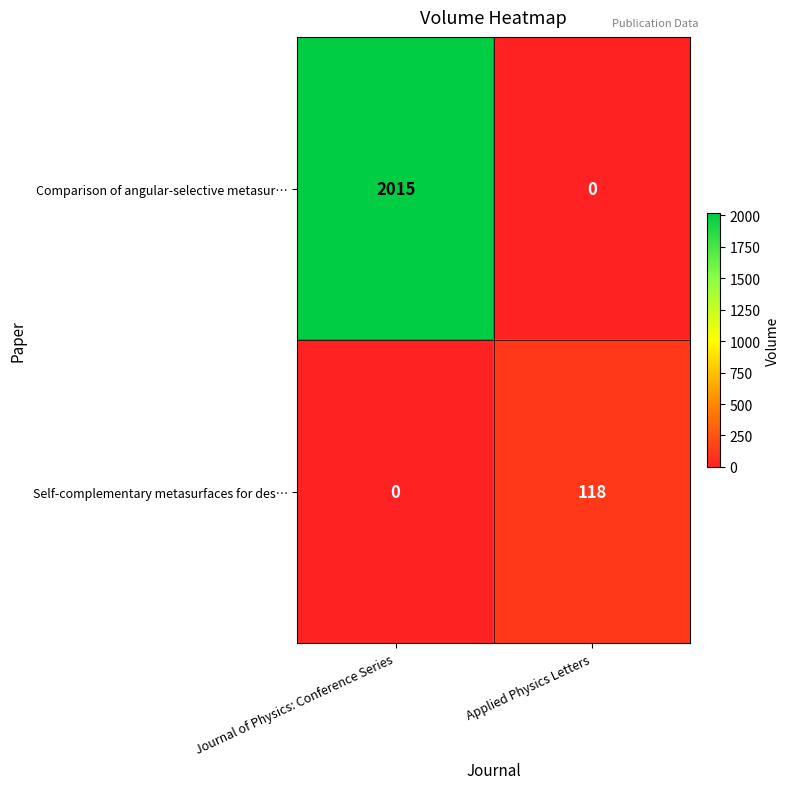

Between Journal of Physics: Conference Series and Applied Physics Letters, which series saw the biggest shift?

Comparison of angular-selective metasur…